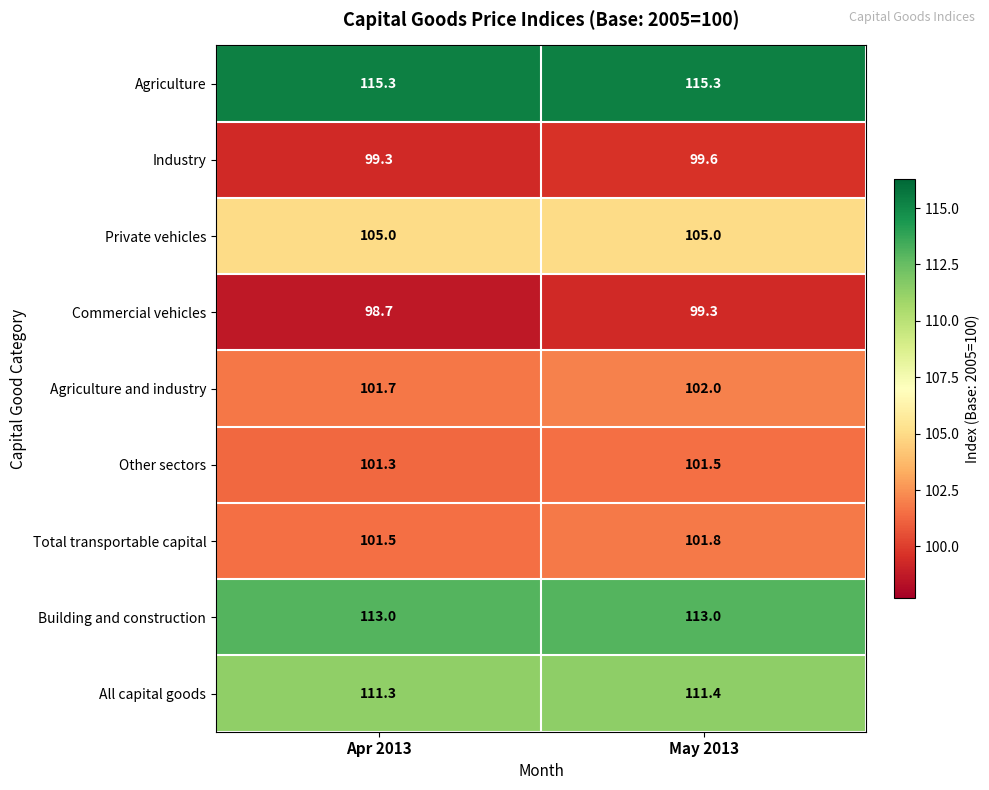

Where is Other sectors nearest to the value 101?

Apr 2013